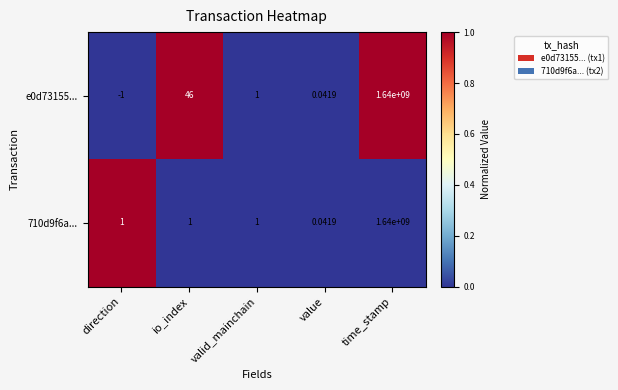

What is the maximum value shown in the chart?

1640000000.0